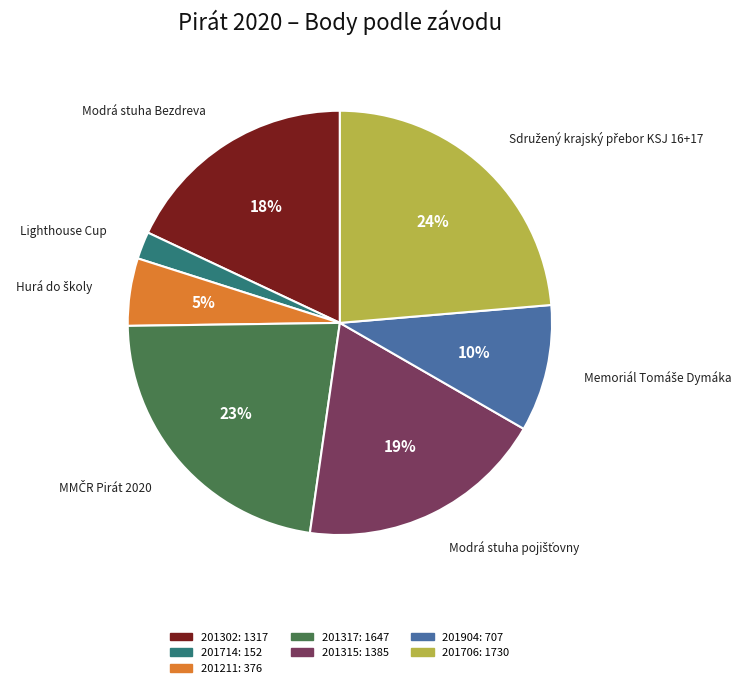

Is 201317 the majority of the pie?

No